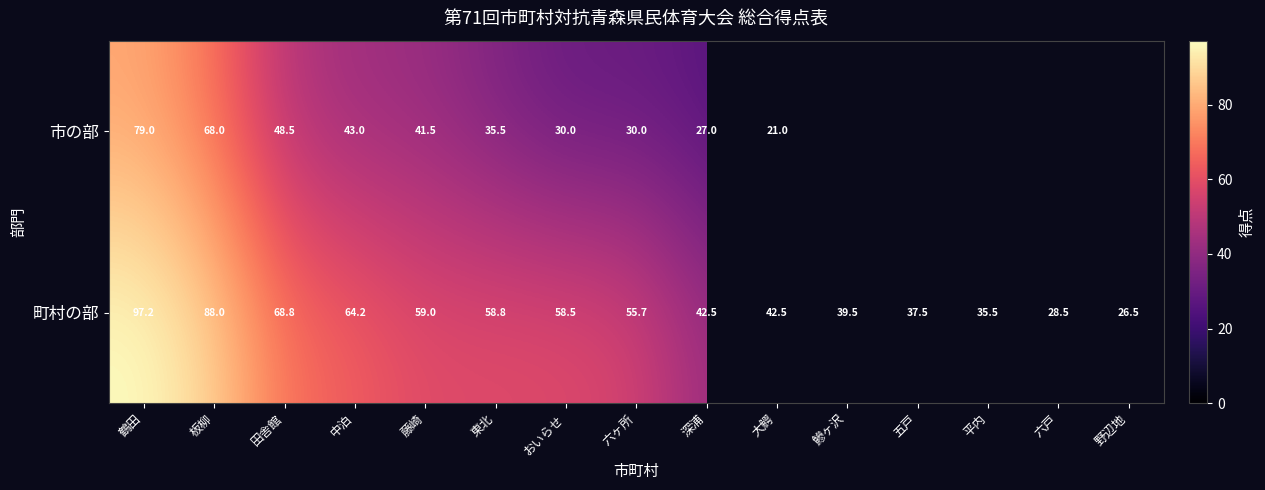

Between おいらせ and 田舎館, which is larger?

田舎館